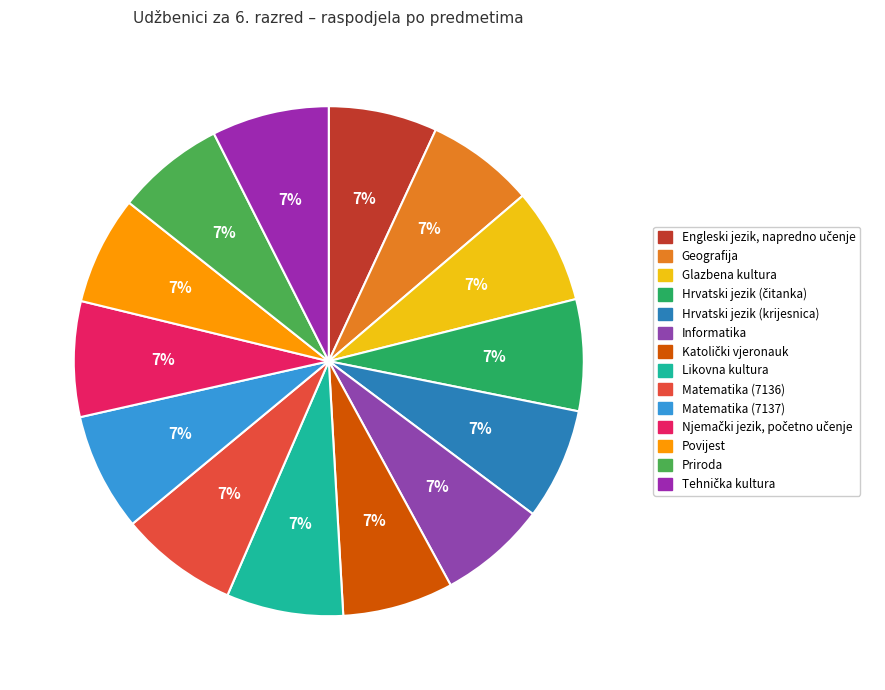

Is there any slice that represents more than half of the pie?

No